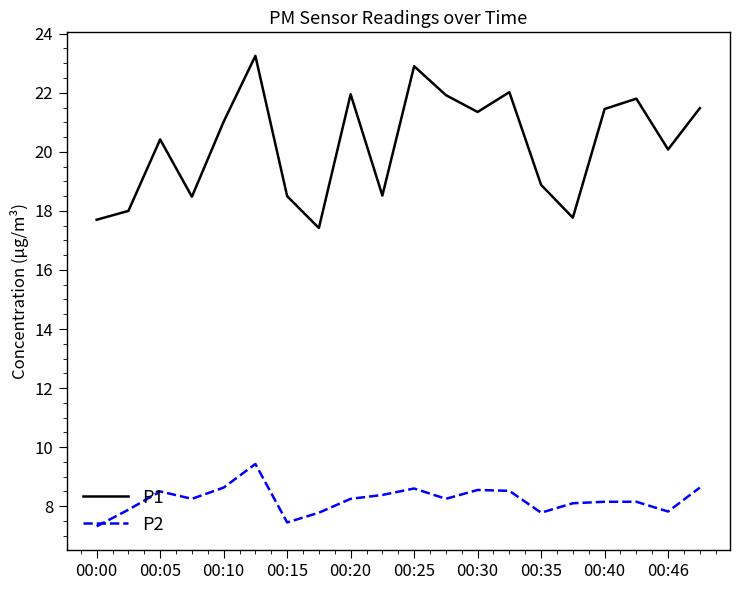

What is the minimum value shown in the chart?

7.3